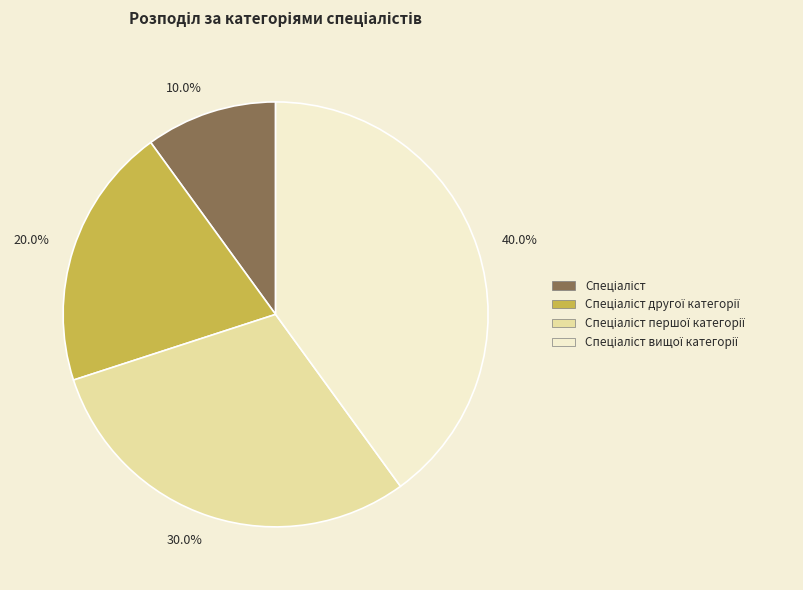

How much of the chart is everything except 10.0%?

90.0%